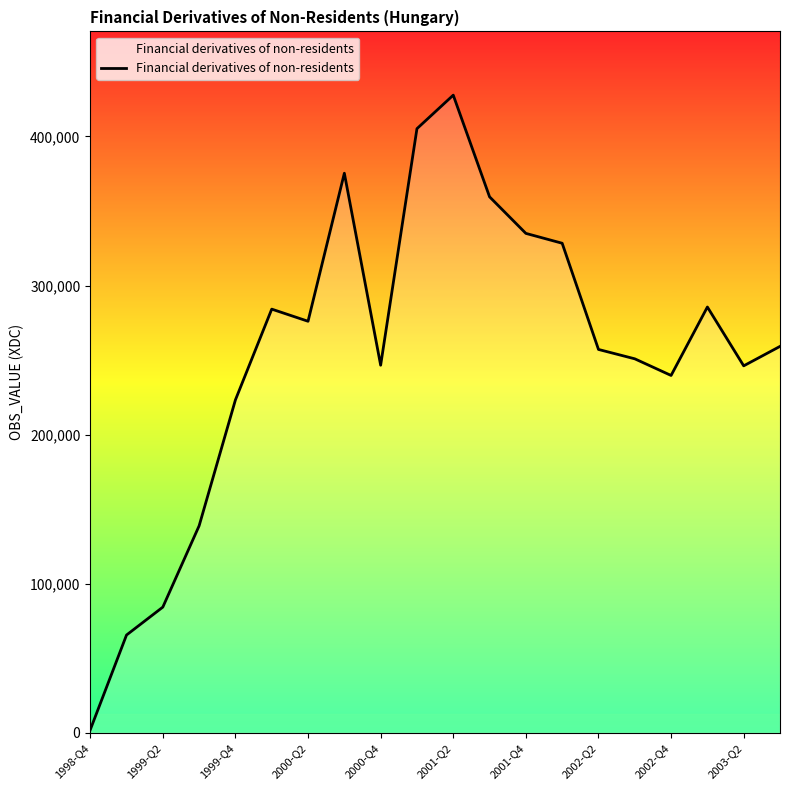

What is the difference between the maximum and minimum values?

425832